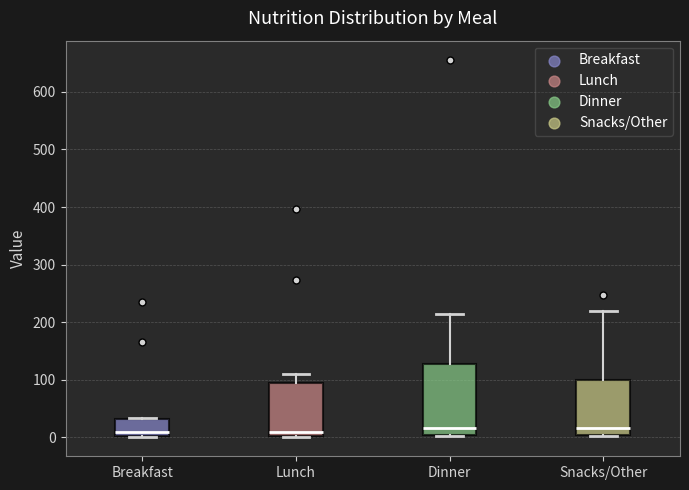

Which box is the tallest, from its lower edge to its upper edge?

Dinner